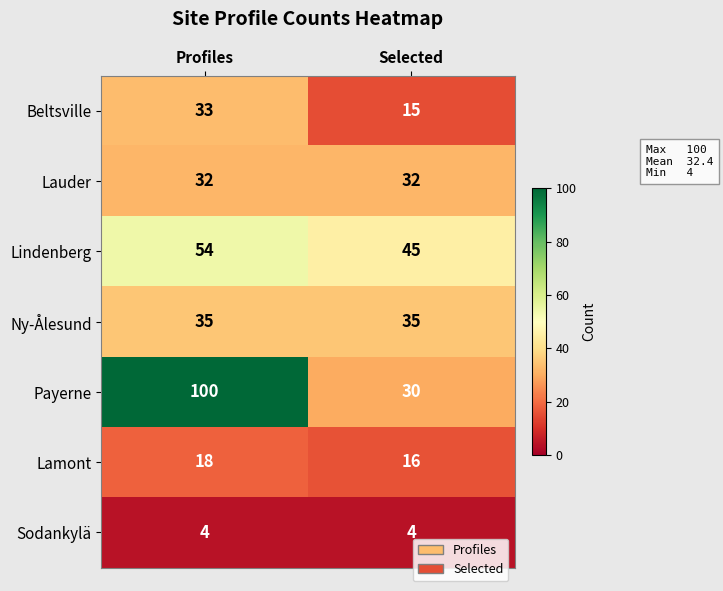

What value does the Lamont series have at Profiles?

18